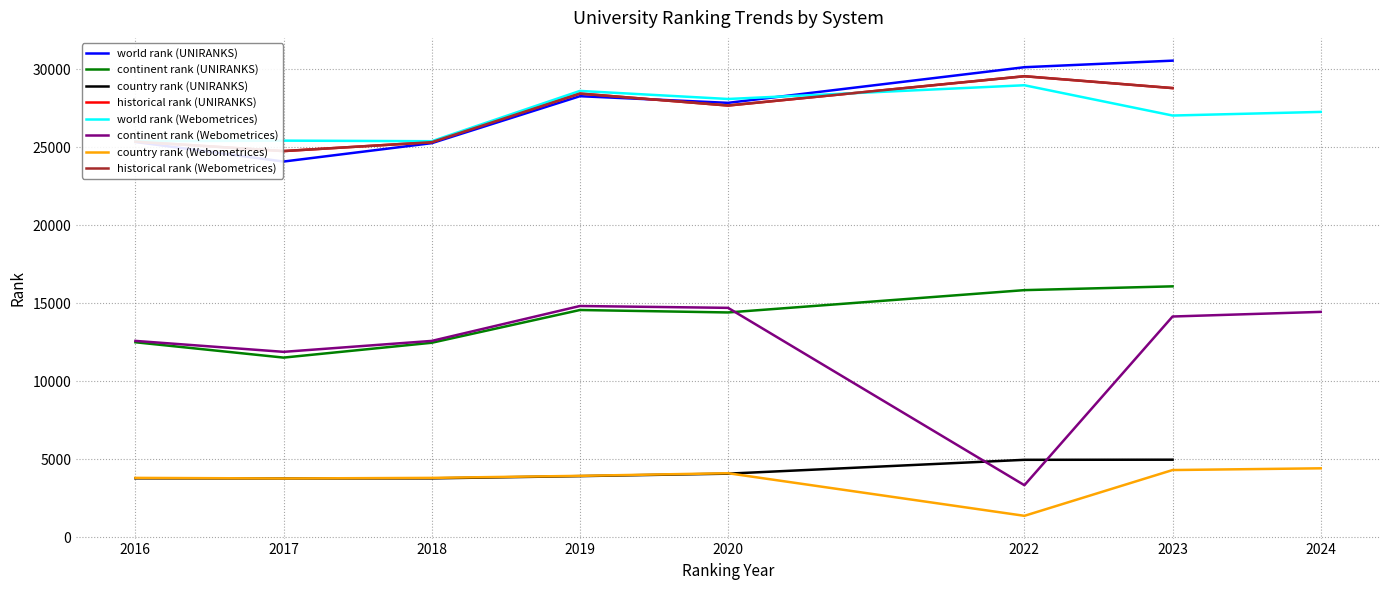

Does the chart display data point markers on the line(s)?

No